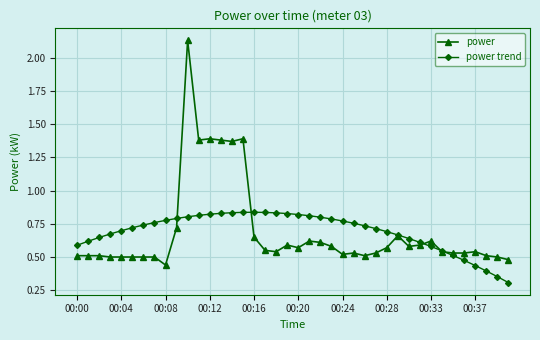

What is the smallest value displayed?

0.3